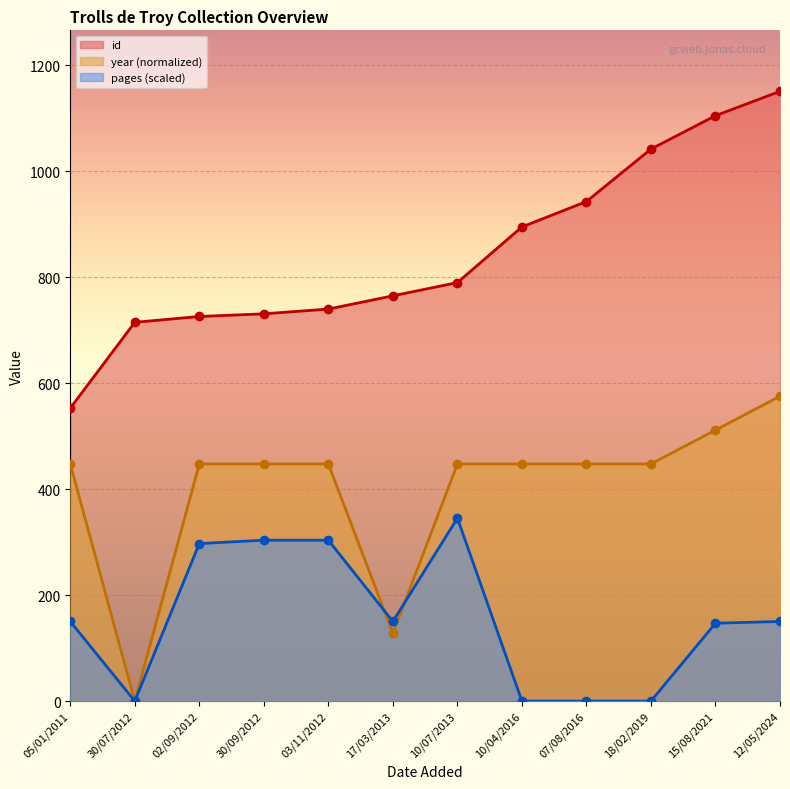

Which series changed the most between 03/11/2012 and 17/03/2013?

year line